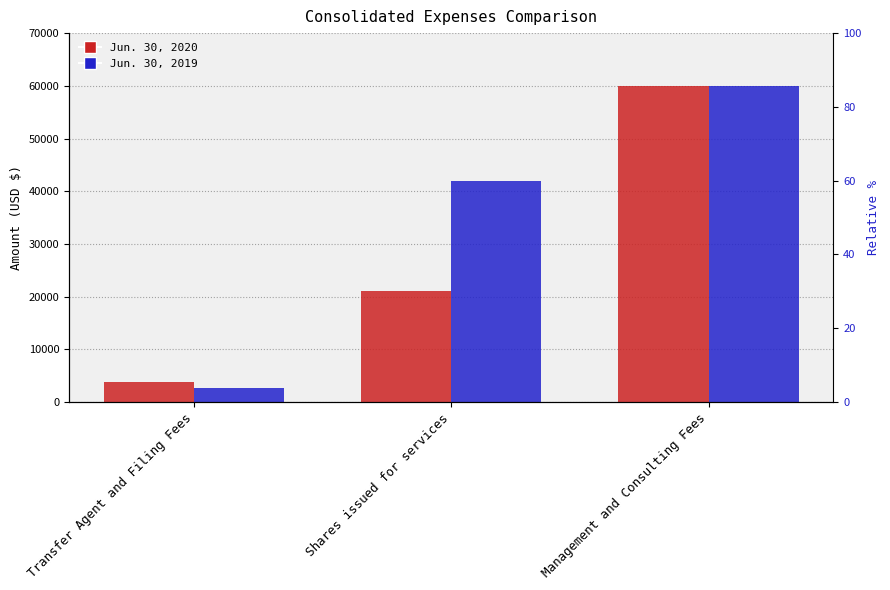

How many Jun. 30, 2019 values are between 2650 and 60000?

3